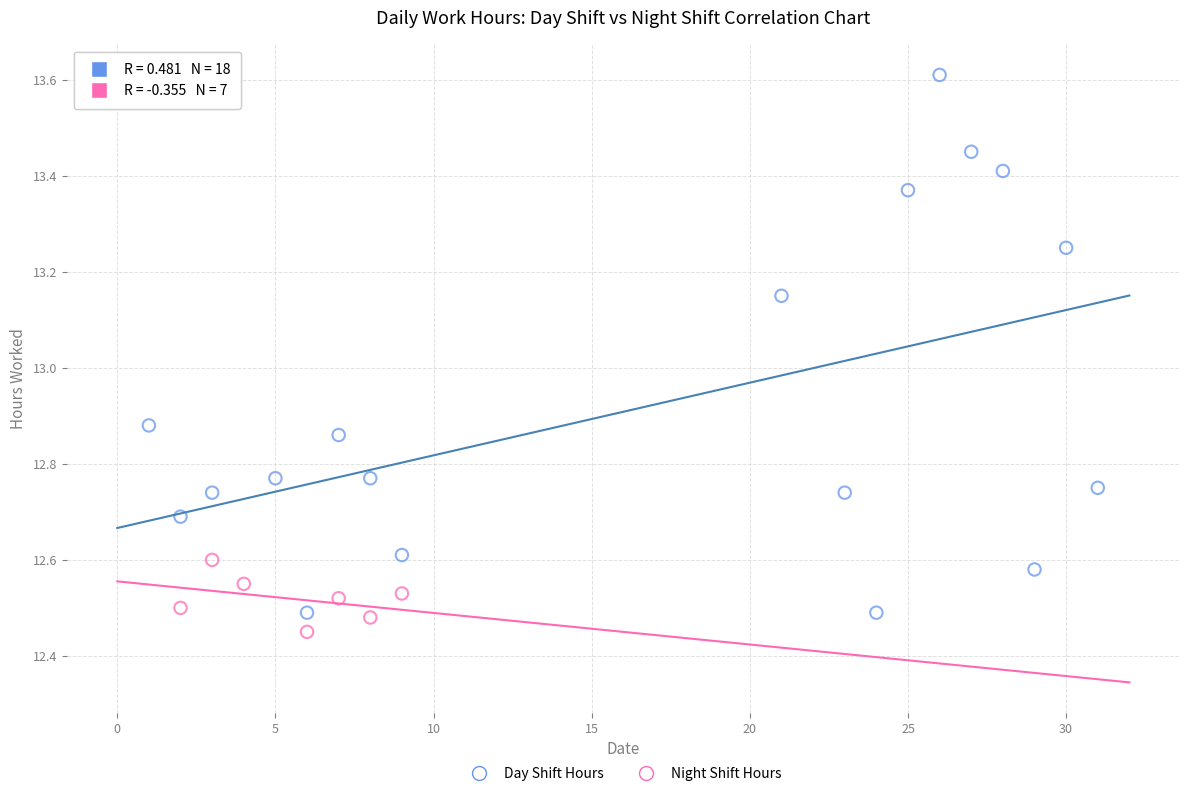

Which series has the widest spread of Y values?

Day Shift Hours